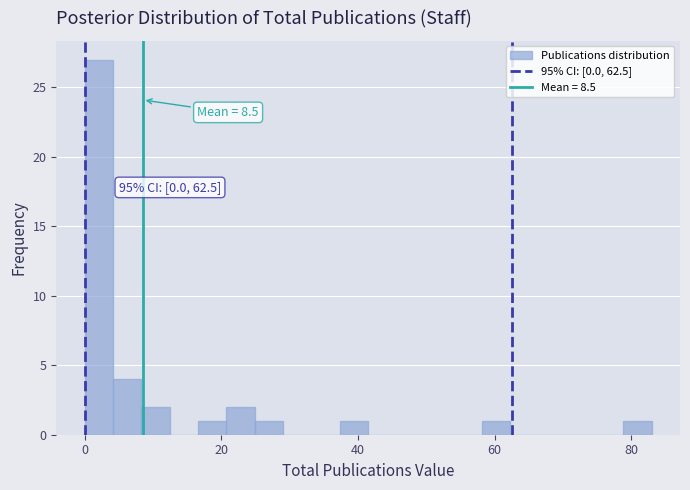

Around what value on the x-axis is the tallest bar? Give the approximate position of its centre, as read against the axis.

2